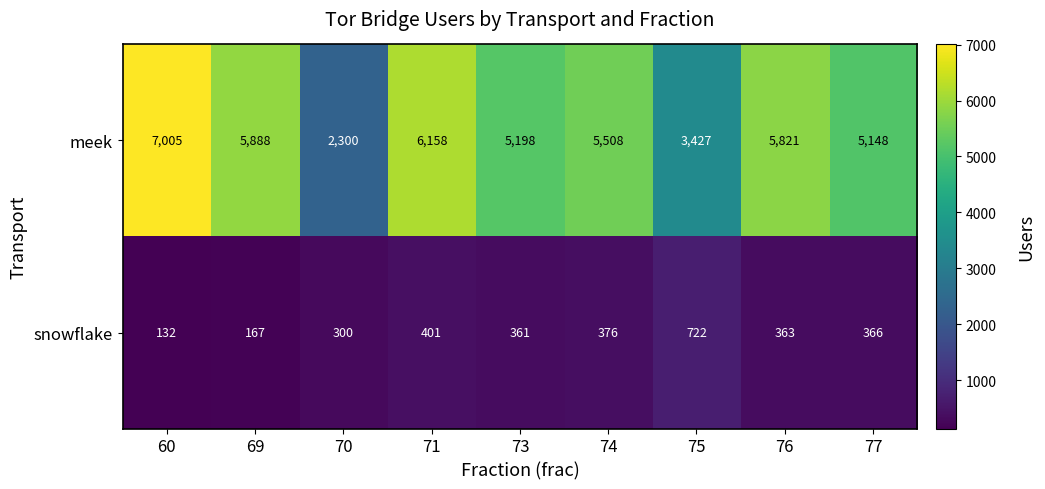

What is the sum of all snowflake values?

3188